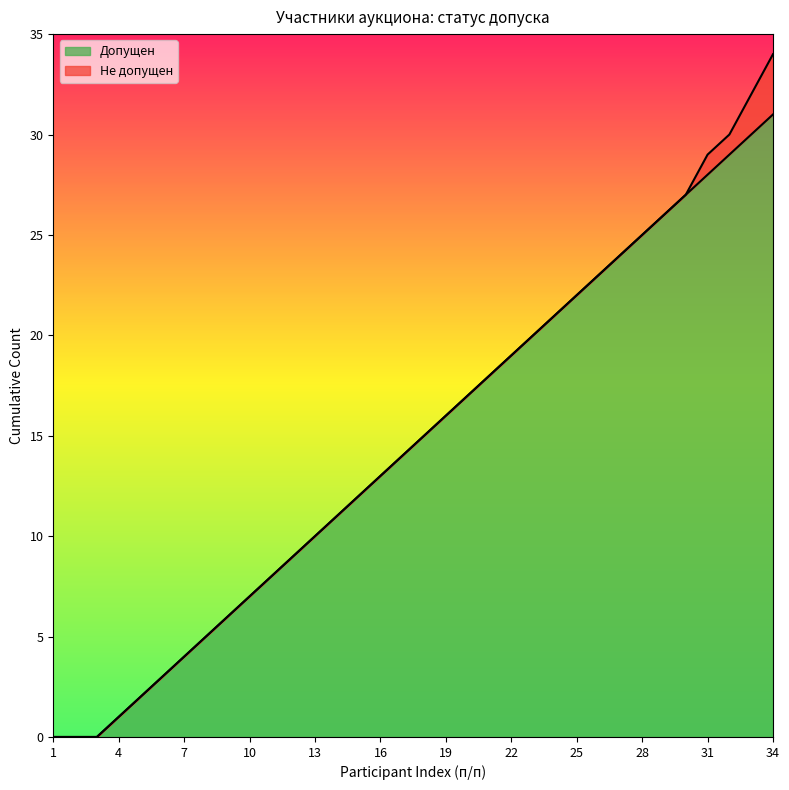

Which has a higher value, 4 or 22?

22